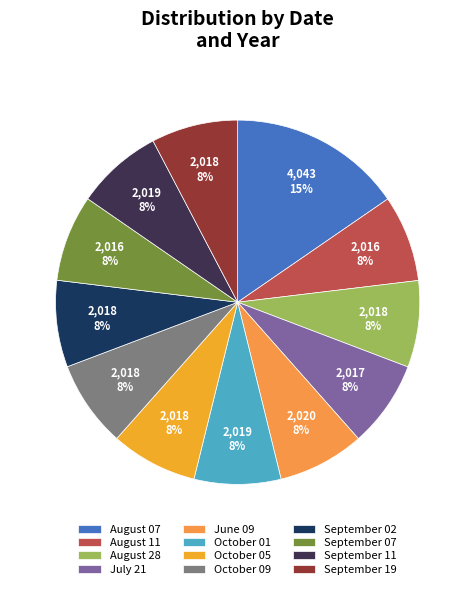

Which category has the smallest portion of the pie?

August 11